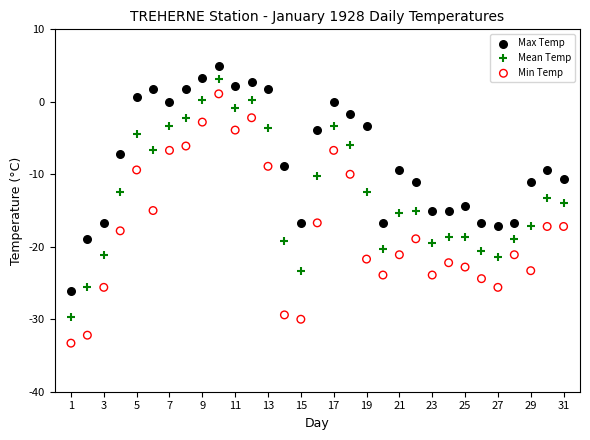

Which series reaches the maximum Y coordinate?

Max Temp